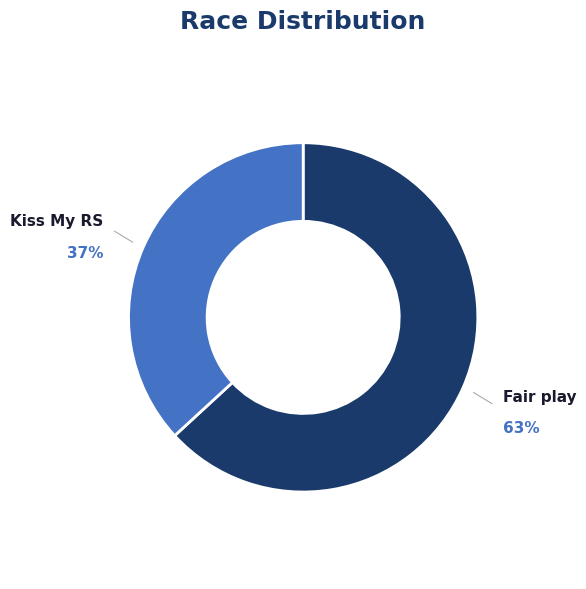

Is there a majority slice in this chart?

Yes